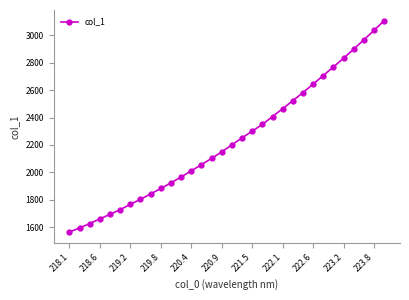

What is the greatest value displayed?

3107.3